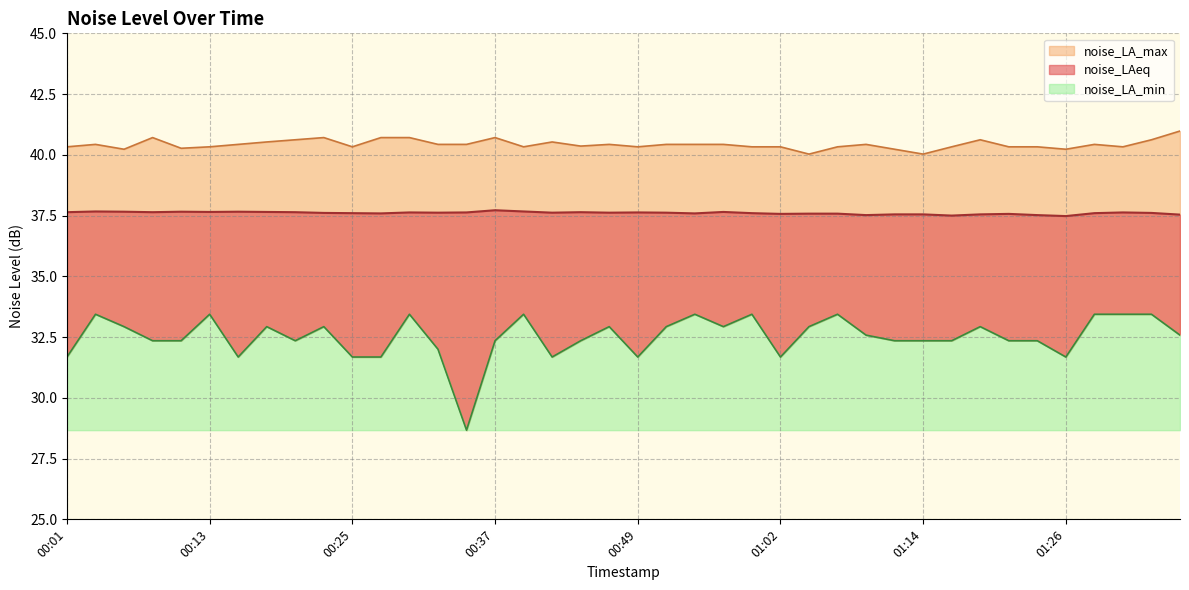

The value of noise_LA_min at 00:40 is 47.9. True or false?

False